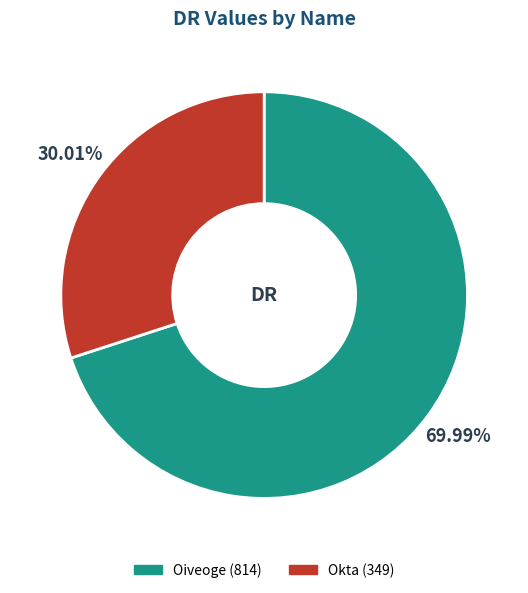

To the nearest percent, what percentage of the pie is Oiveoge?

70%